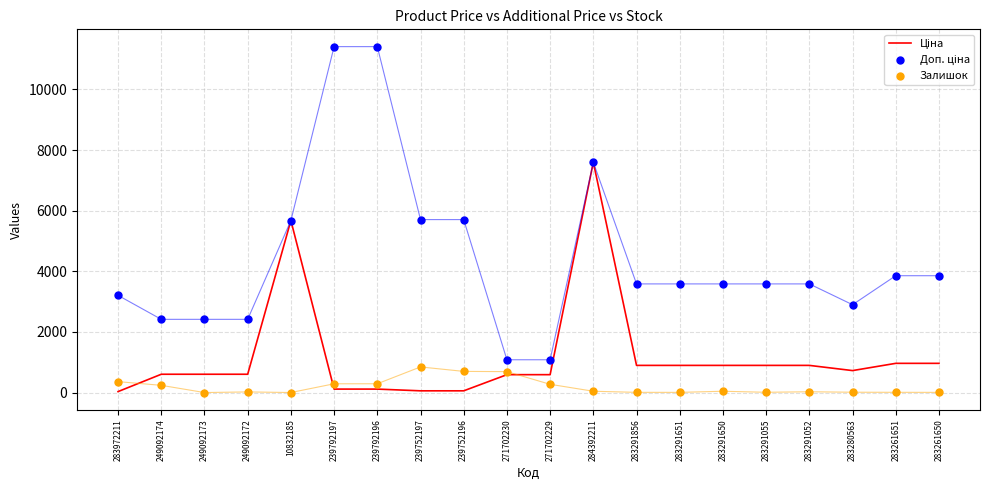

Which series contains the lowest Y value?

Залишок